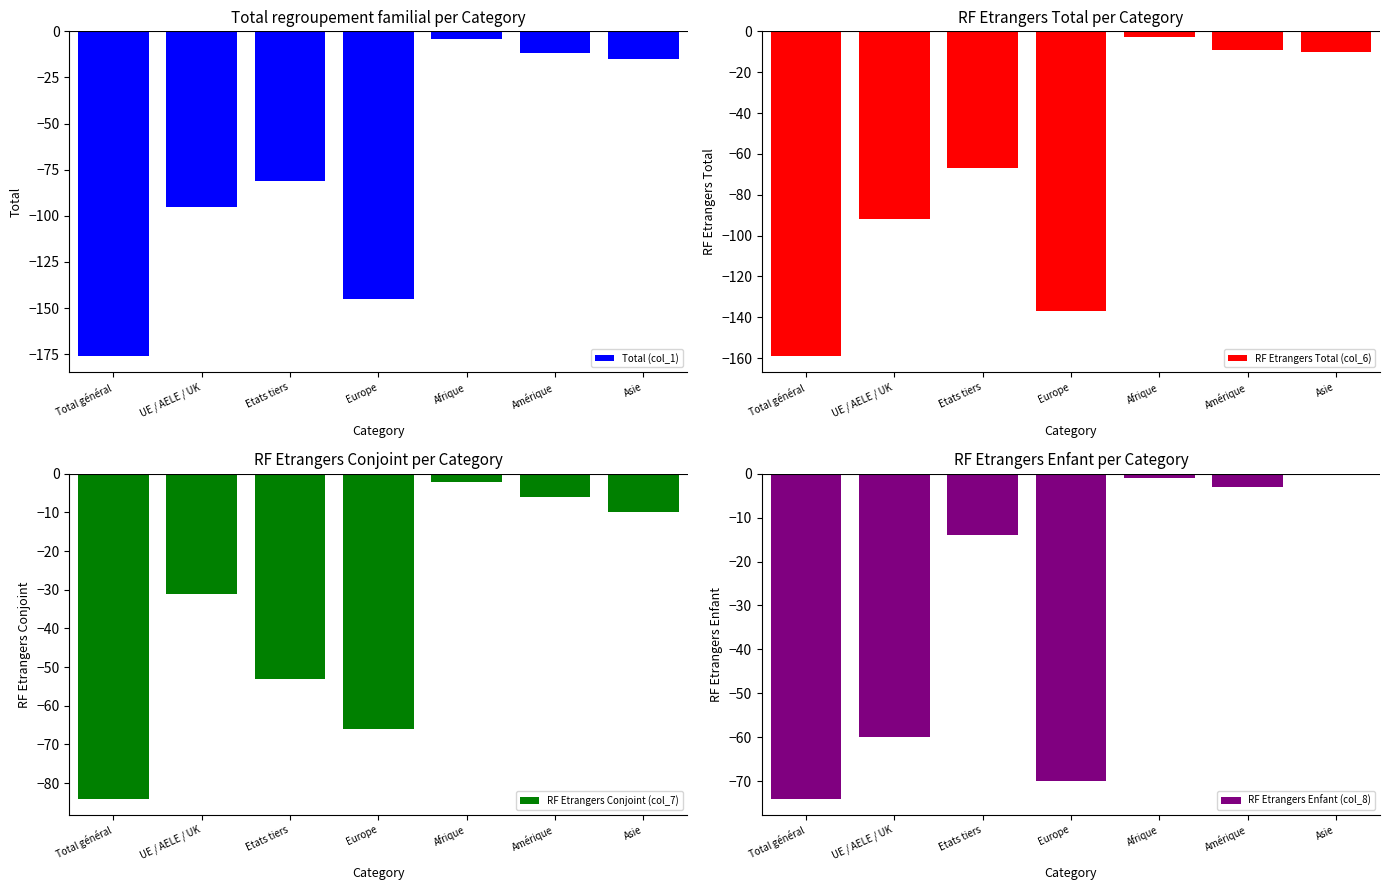

What is the spread (max minus min) of values at Asie?

15